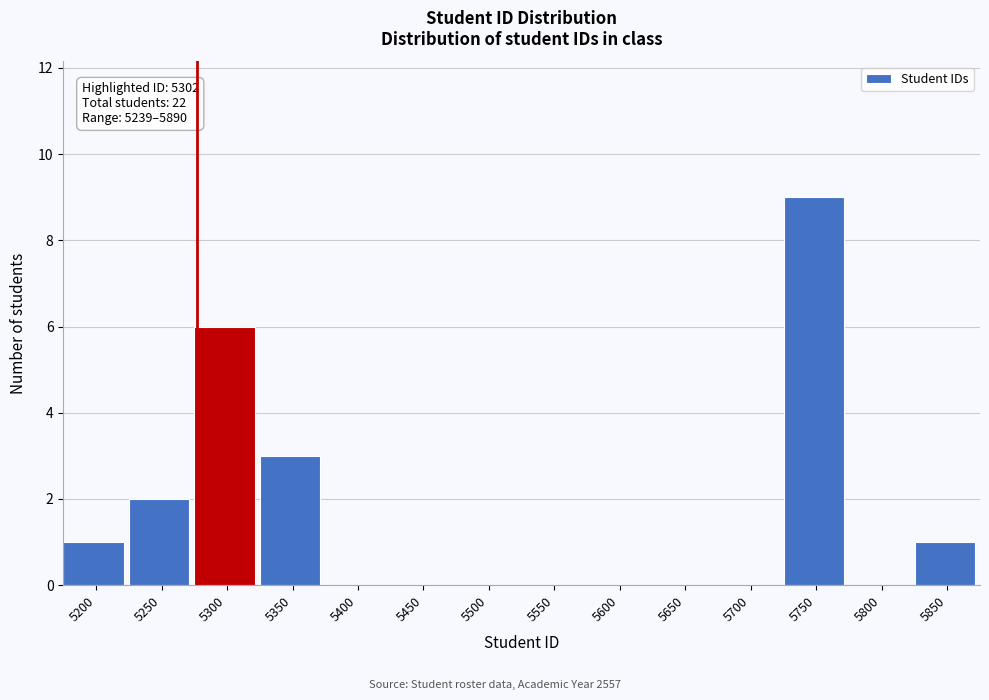

Reading right to left, transcribe all the data shown in this chart.

5850=1	5800=0	5750=9	5700=0	5650=0	5600=0	5550=0	5500=0	5450=0	5400=0	5350=3	5300=6	5250=2	5200=1